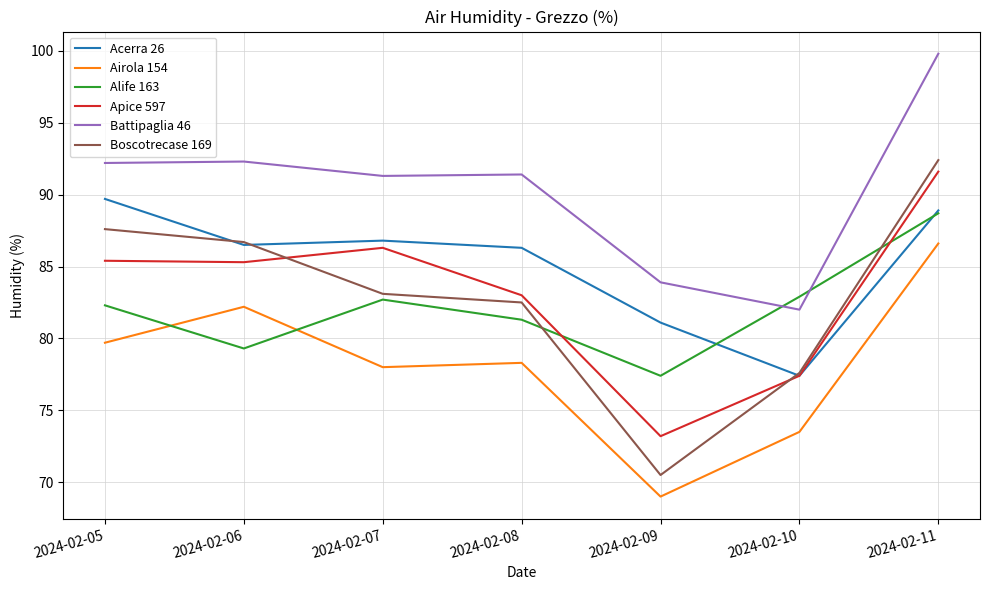

Rank the series at 2024-02-05 from highest to lowest value.

Battipaglia 46, Acerra 26, Boscotrecase 169, Apice 597, Alife 163, Airola 154